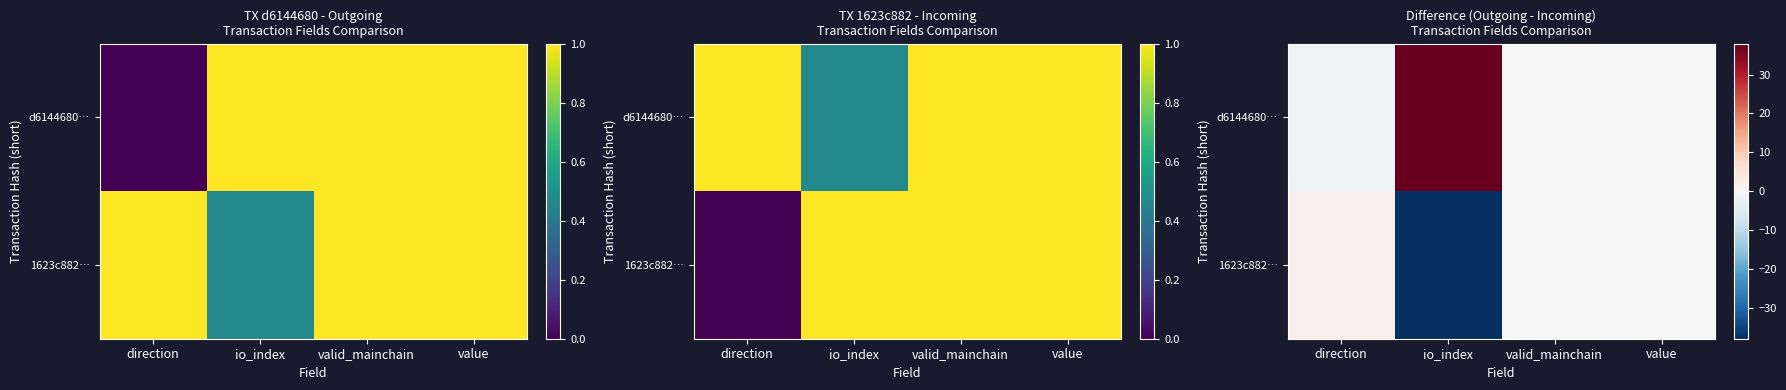

List the series in order of their peak value, lowest first.

1623c882…, d6144680…